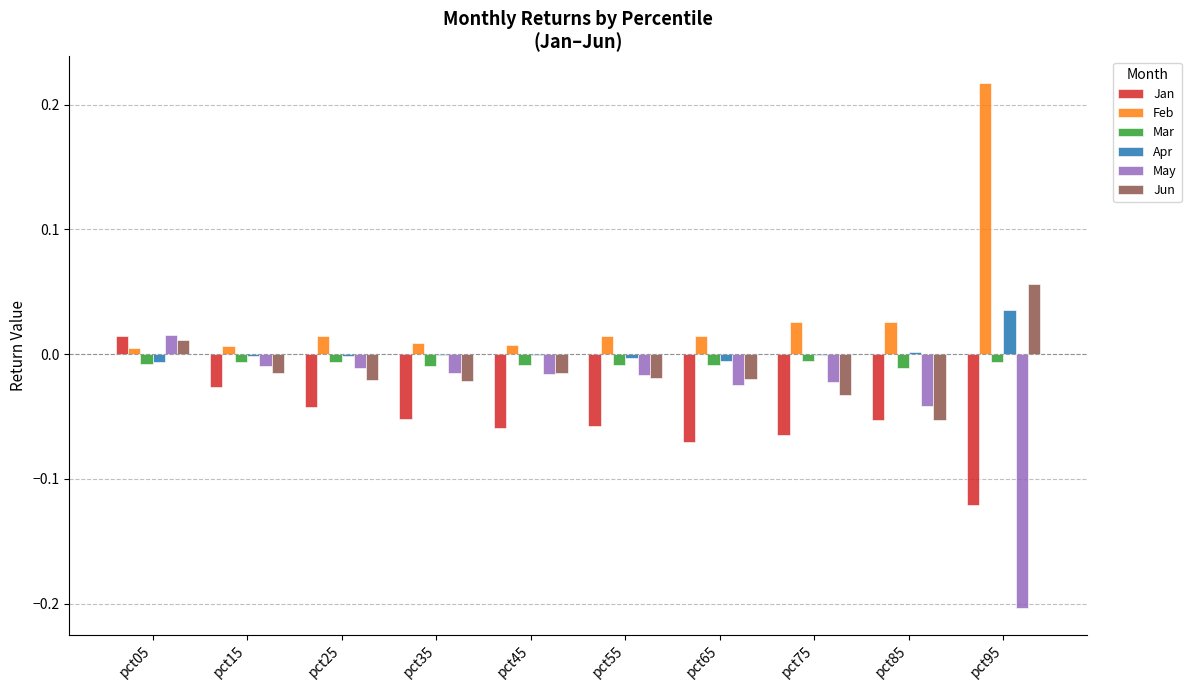

What is the sum of all Jan values?

-0.5